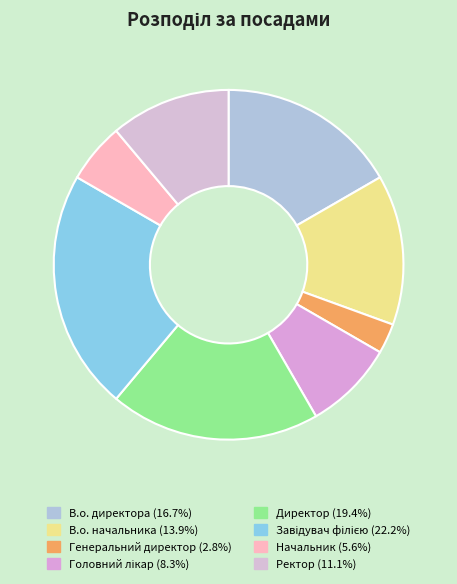

Which has a higher value, Начальник or Генеральний директор?

Начальник